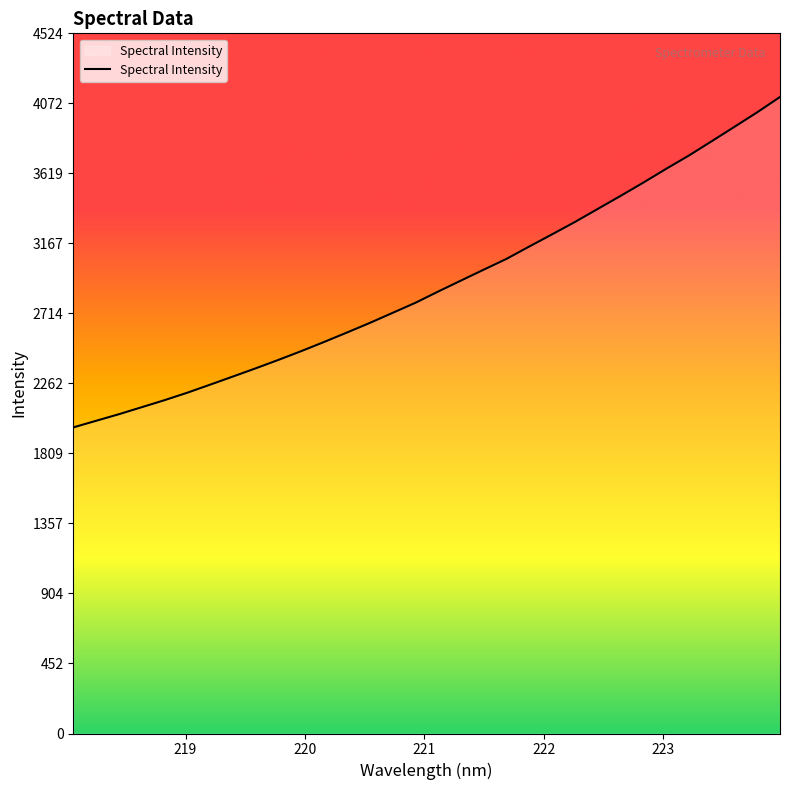

What is the difference between the maximum and minimum values?

2135.4